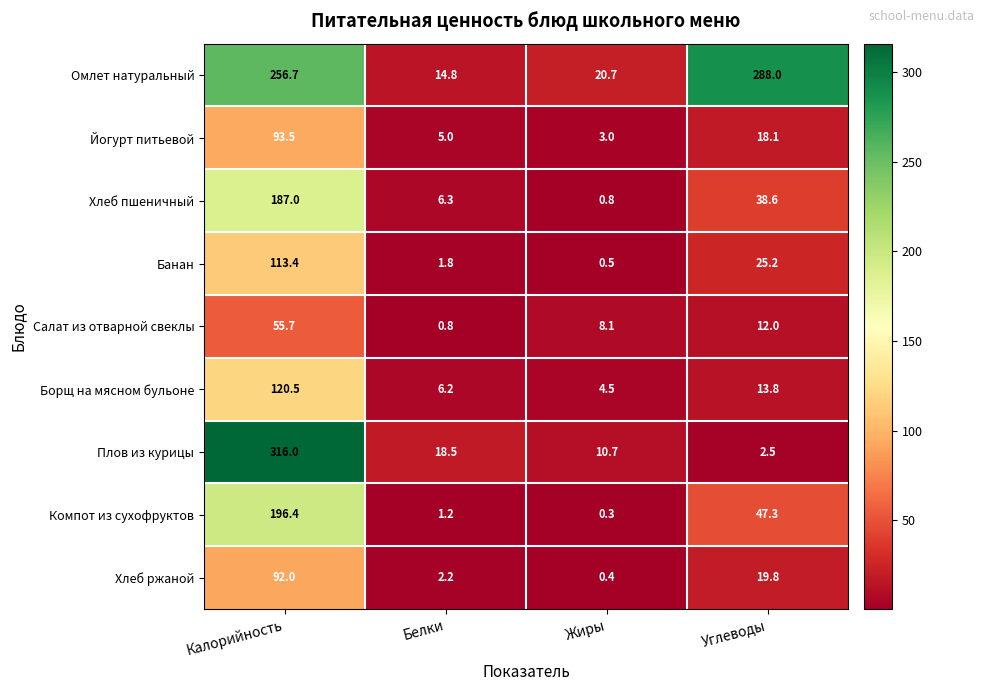

The value of Банан at Белки is 3.1. True or false?

False